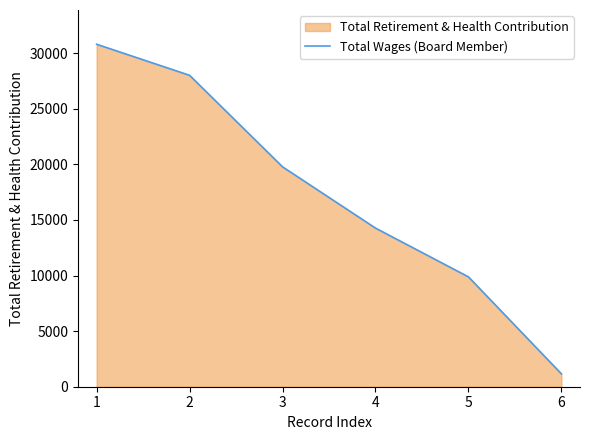

The value at 2 is 7626. True or false?

False